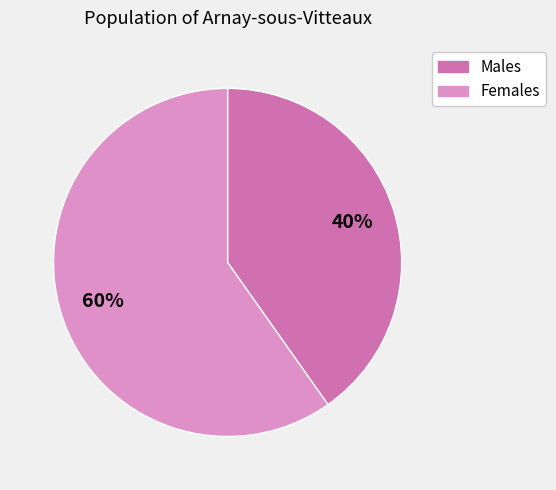

To the nearest percent, what is the average slice percentage?

50%